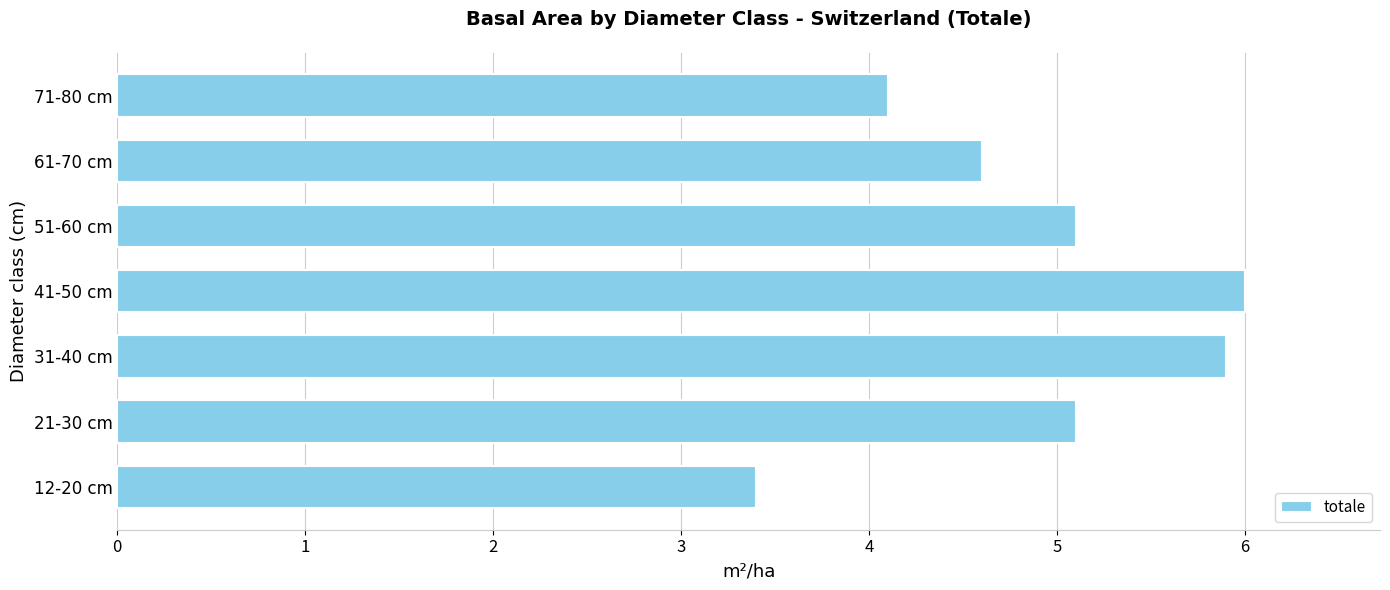

Count the number of categories in the chart.

7